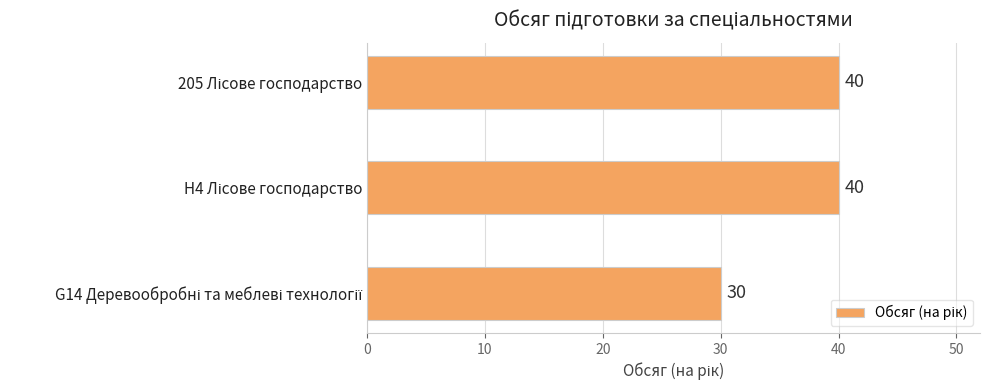

What is the greatest value displayed?

40